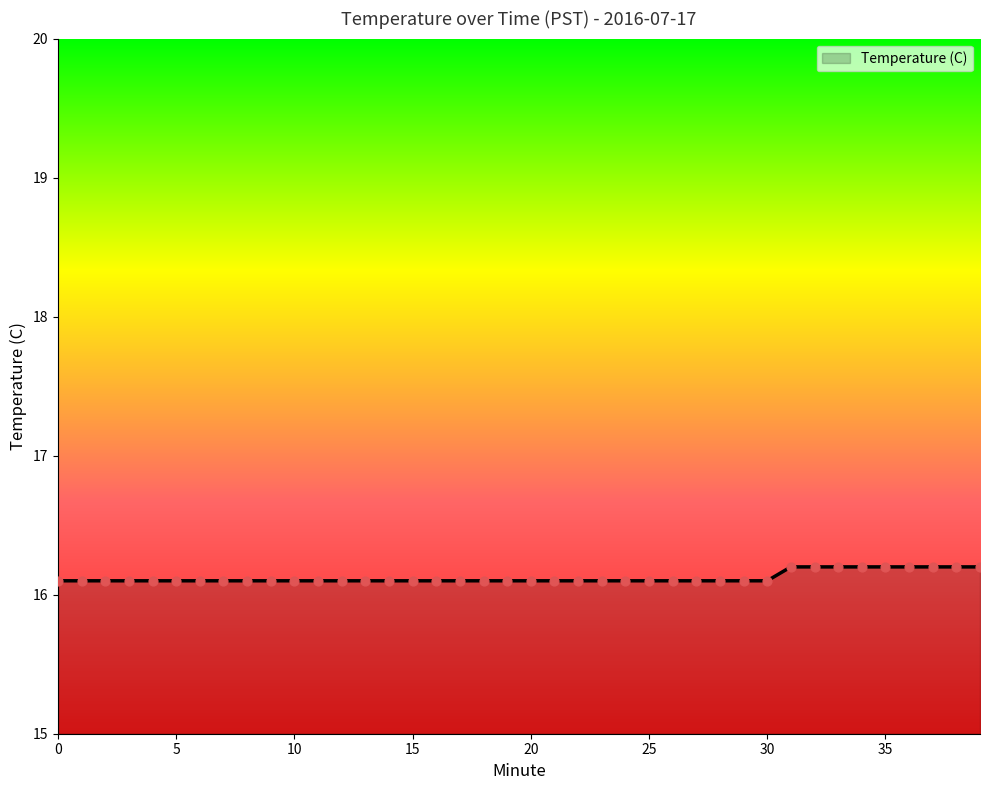

What is the maximum value shown in the chart?

16.2